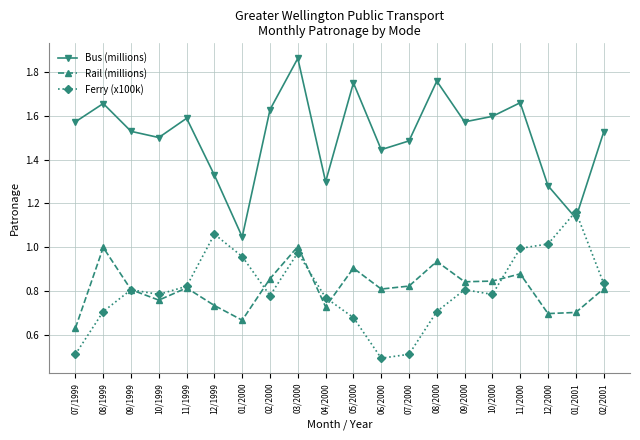

How many lines are shown in the chart?

3